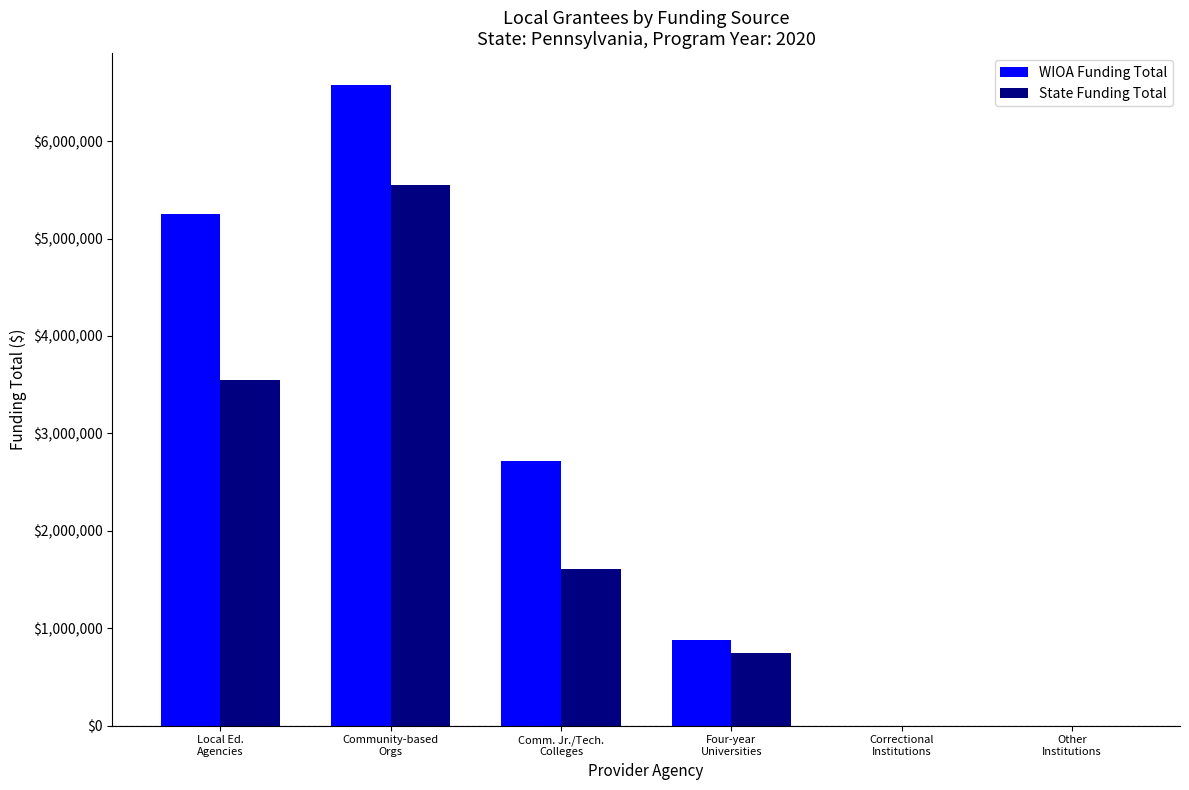

Reading right to left, extract all data points from this chart.

WIOA Funding Total: 0	0	880521	2717480	6574169	5254676
State Funding Total: 0	0	743832	1612637	5547791	3550090